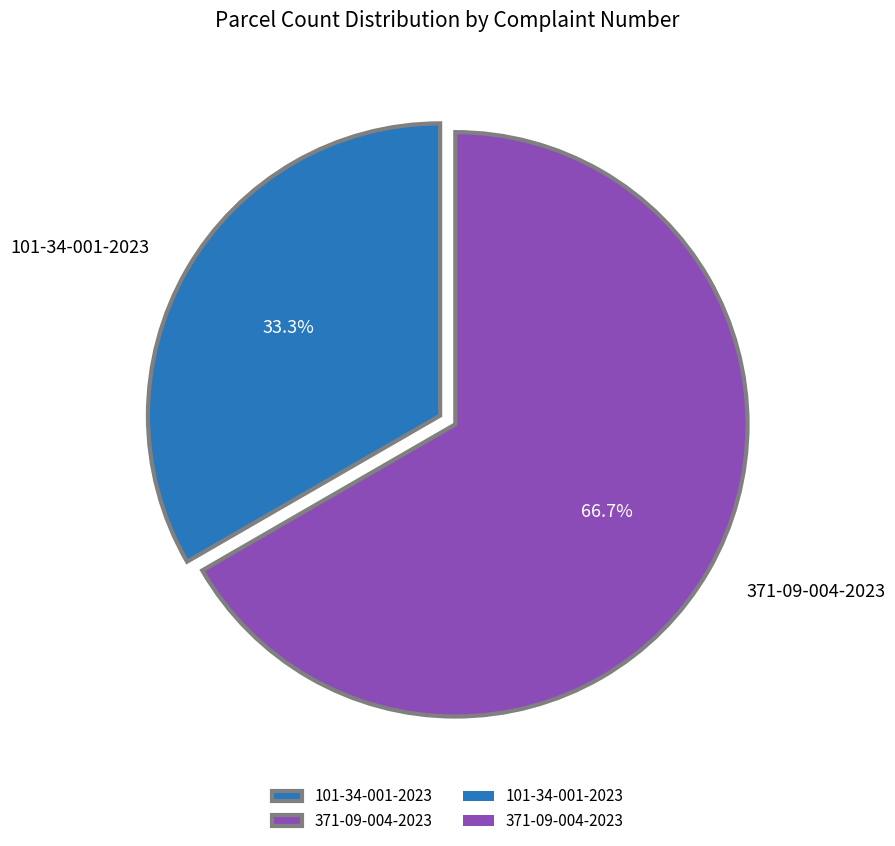

To the nearest percent, what portion does 101-34-001-2023 represent?

33%